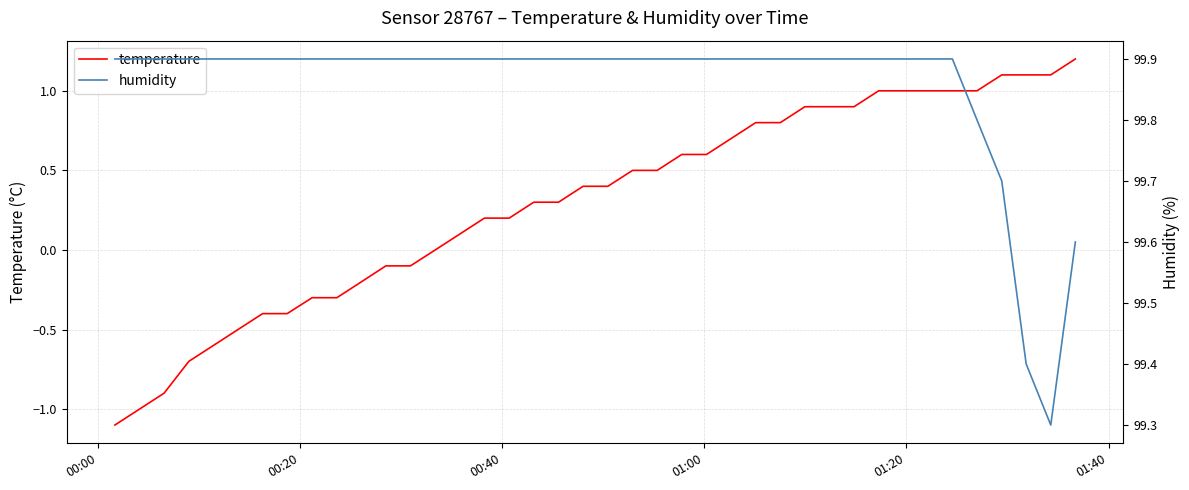

How many interior local valleys does the humidity series have?

1